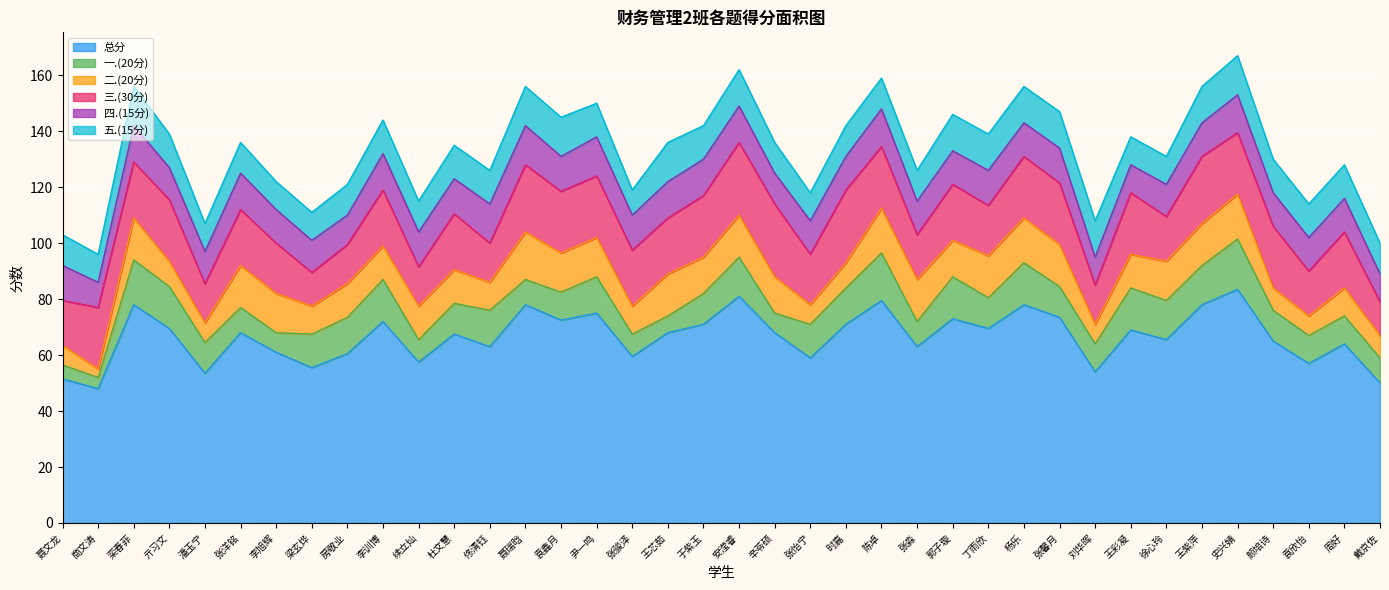

Between 李旭辉 and 袁欣怡, which is larger?

李旭辉